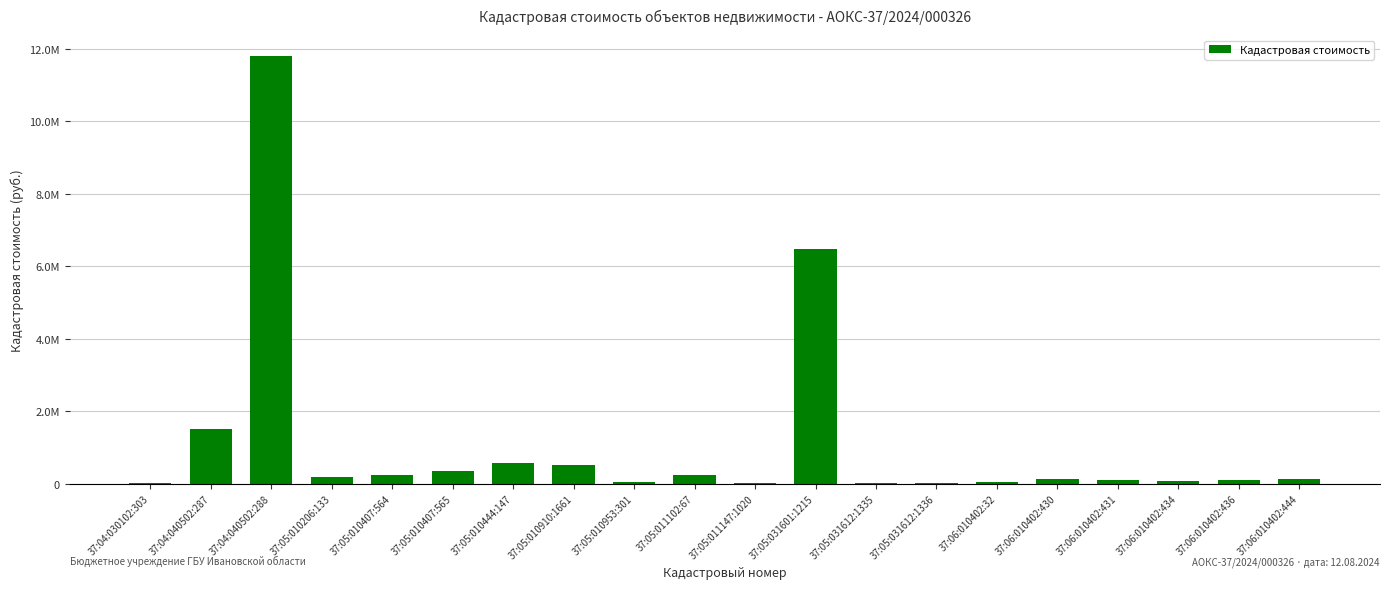

Between 37:05:031612:1335 and 37:05:010206:133, which is larger?

37:05:010206:133